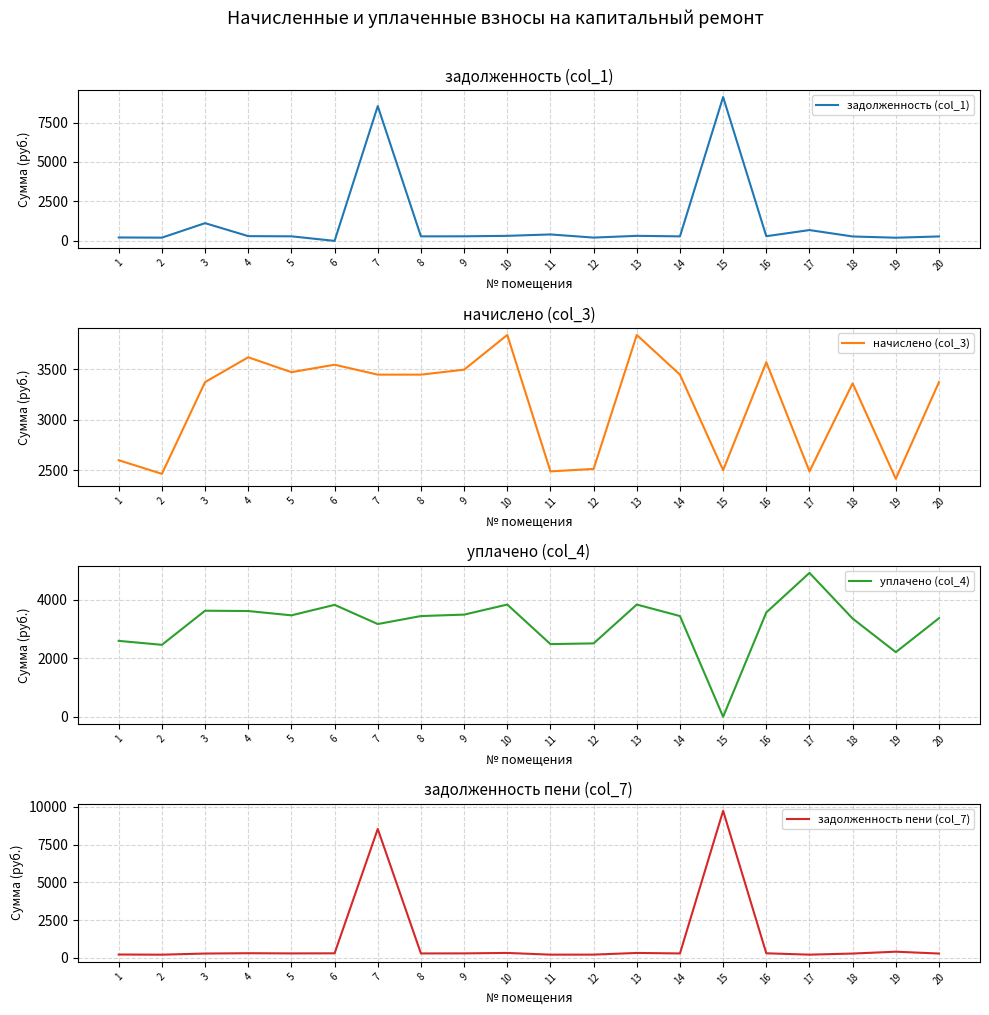

Where does the начислено (col_3) series first go above 3447?

4